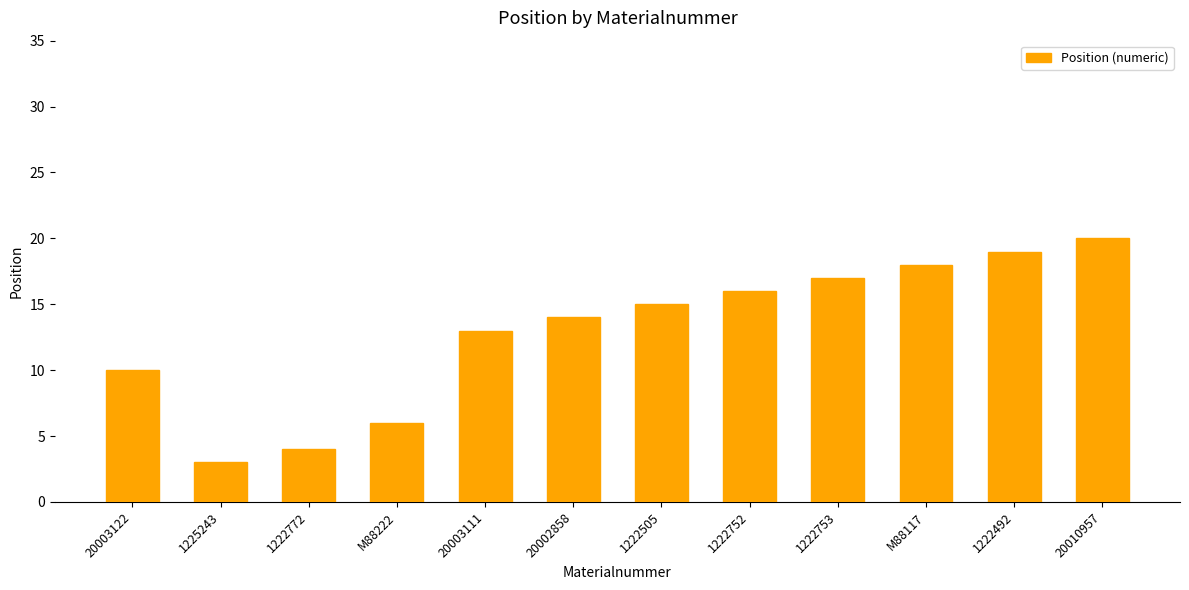

Is it true that the value at 1222492 is 31?

False